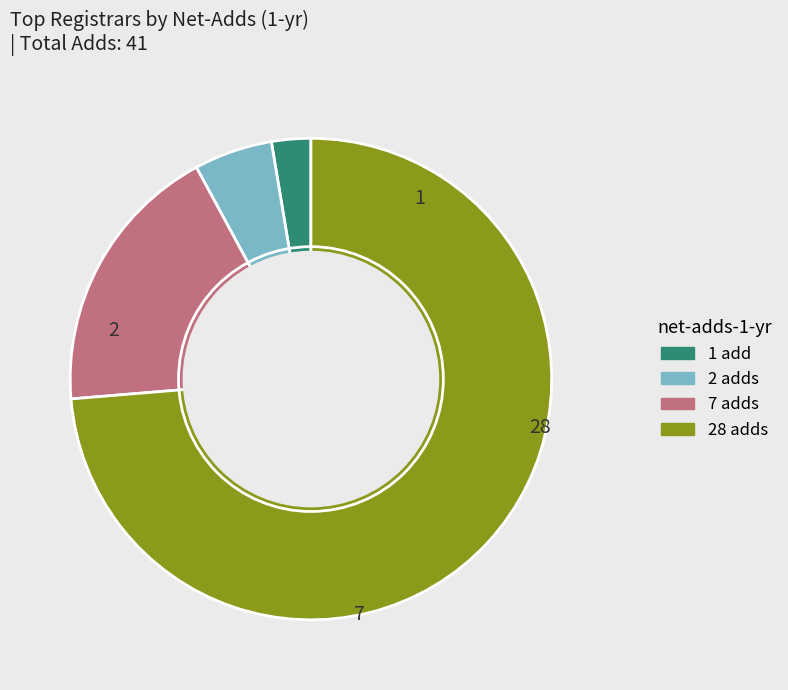

Does any single category account for the majority?

Yes